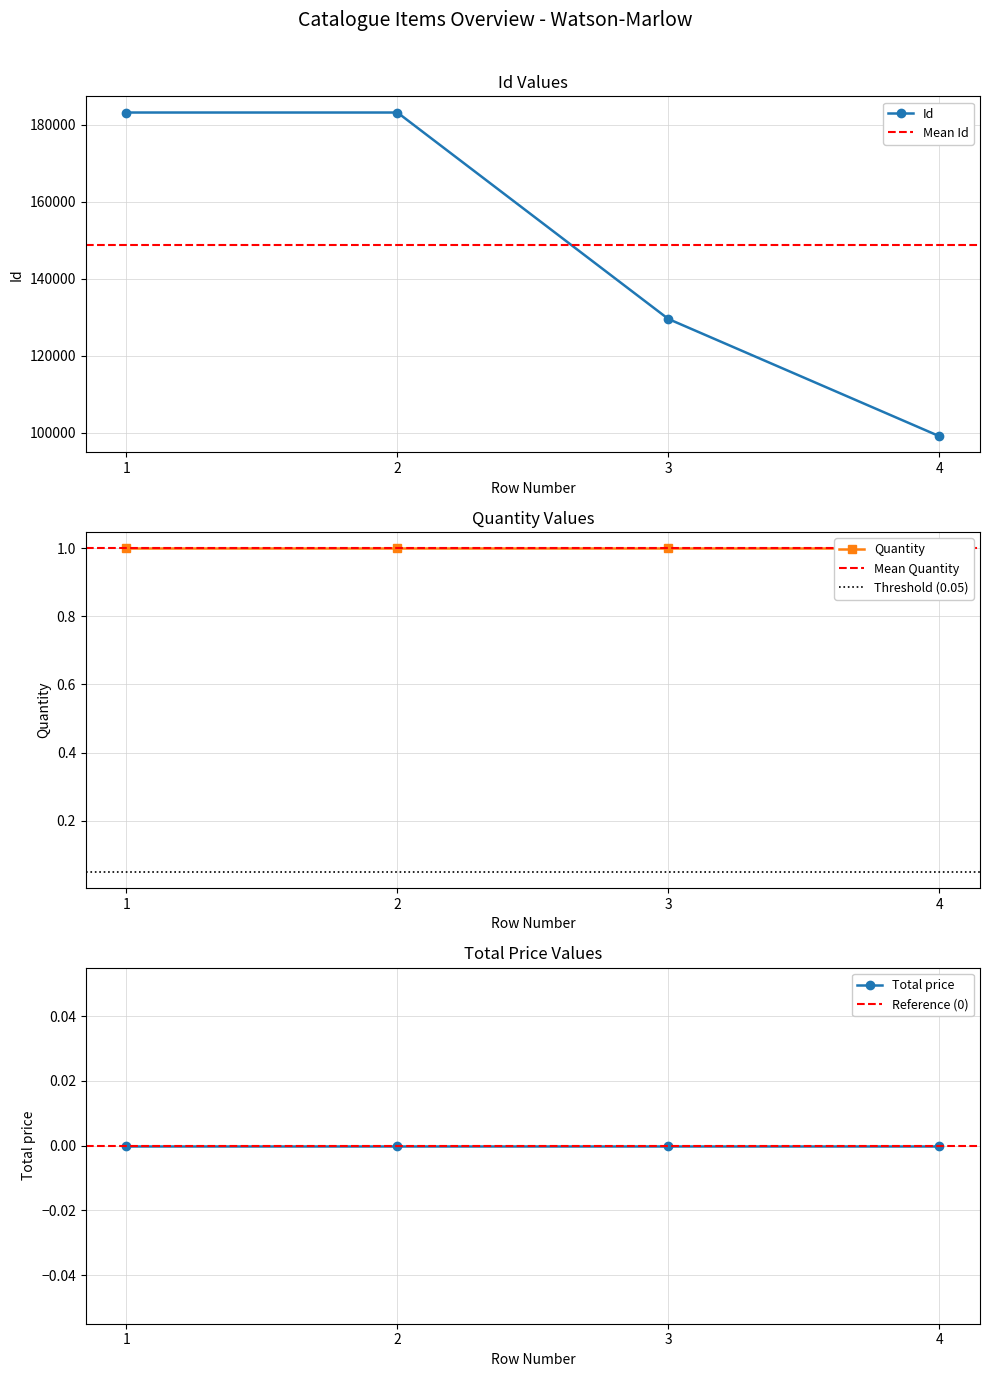

The value of Quantity at 3 is 1. True or false?

True